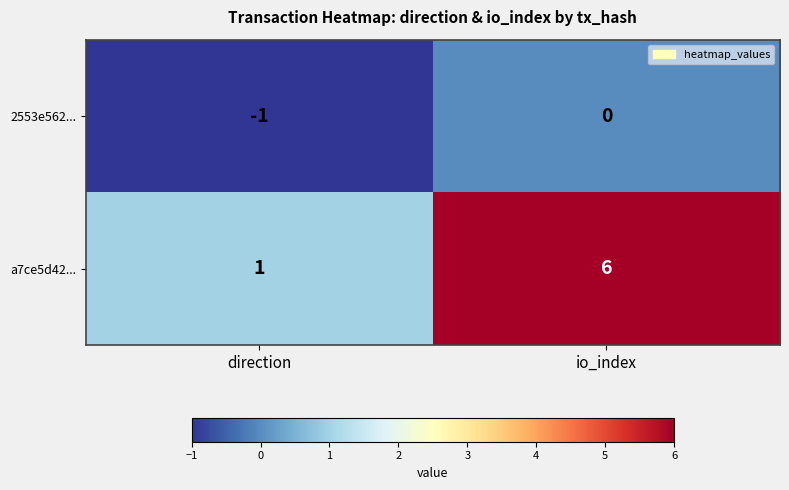

At which label is 2553e562... closest to 0?

io_index